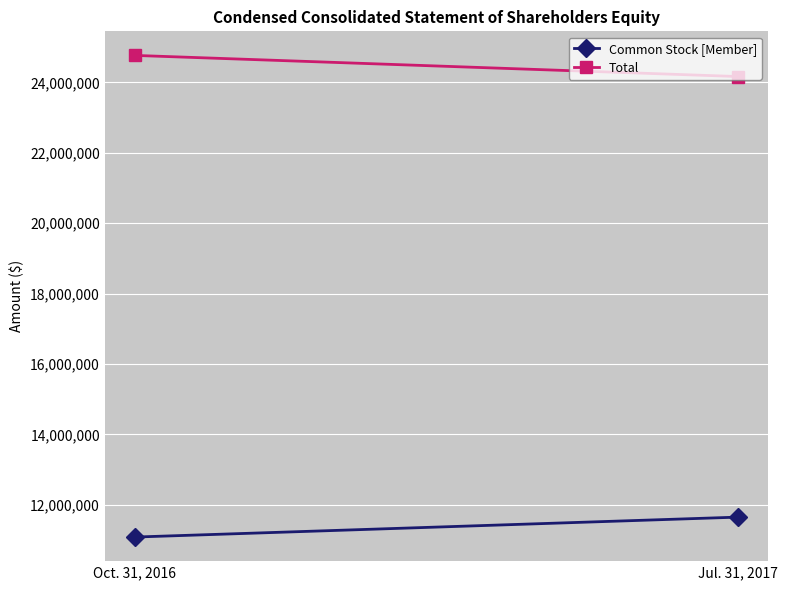

What is the difference between the Total values at Jul. 31, 2017 and Oct. 31, 2016?

600360